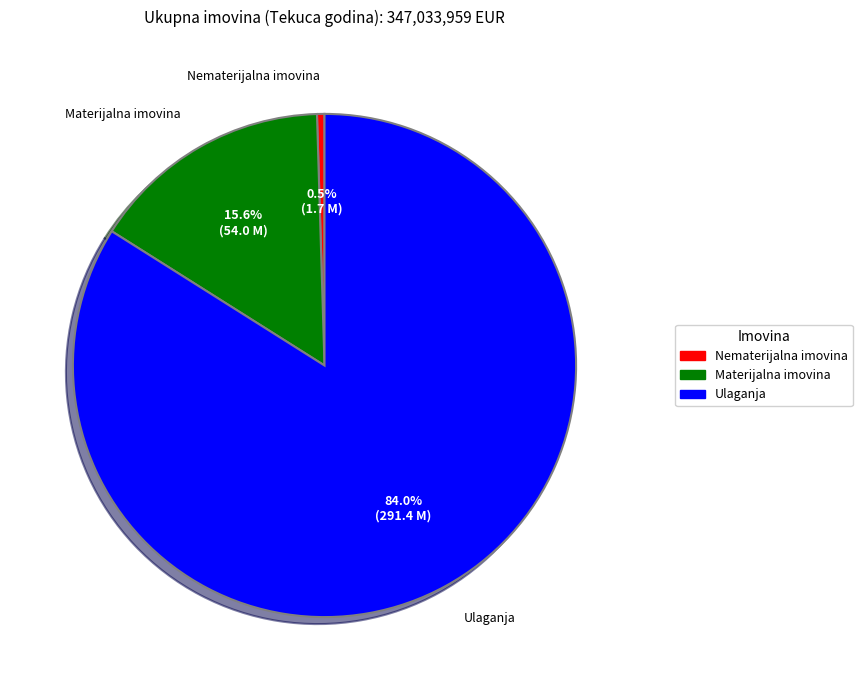

True or false: Ulaganja accounts for 84% of the total.

True